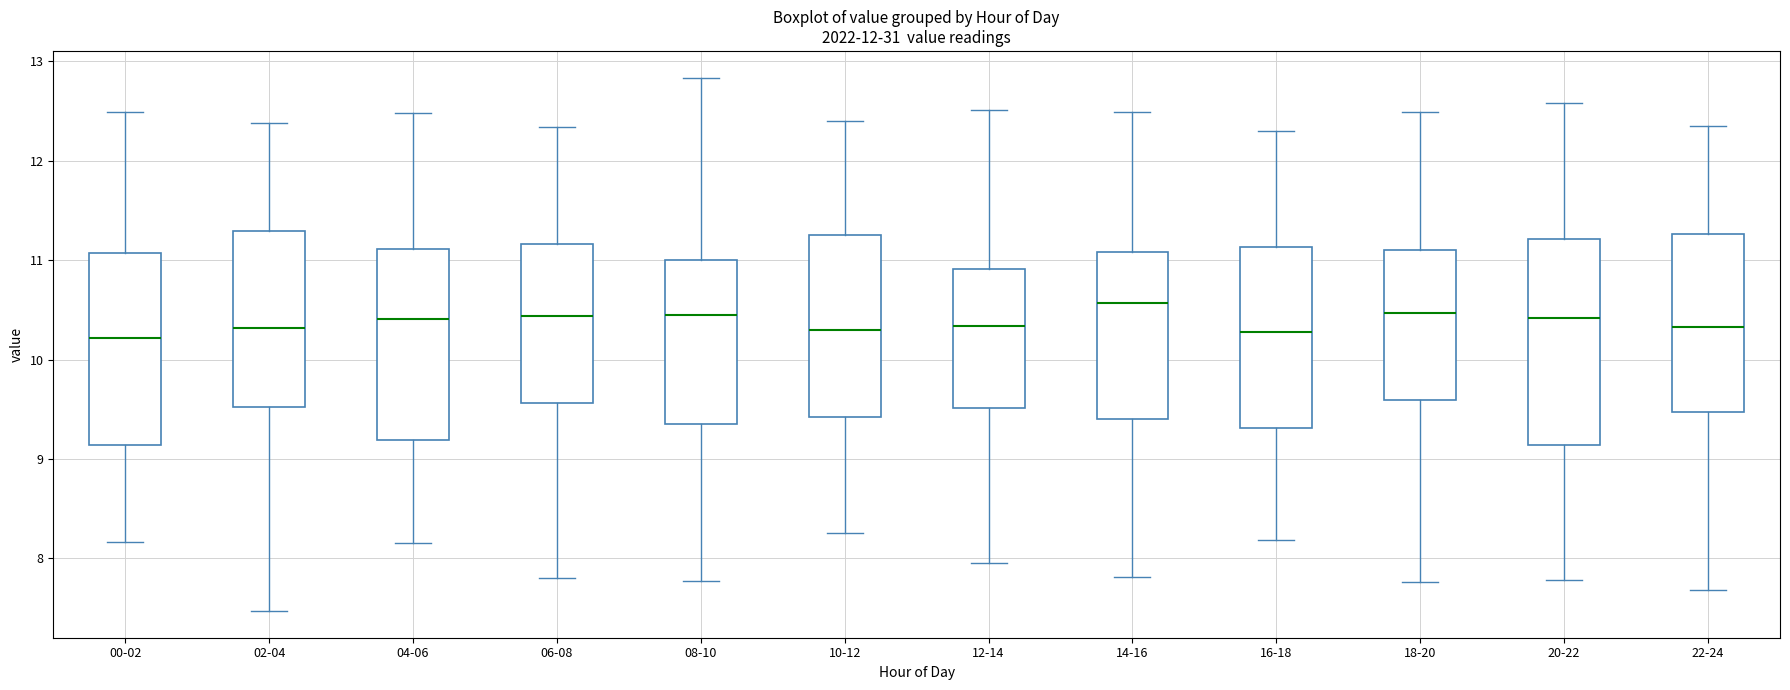

Reading left to right, transcribe this box plot: for each box, give where its median line is, the range the box spans, and where its two whiskers end, as read against the y-axis. The values are not printed on the chart, so give them approximately, as read against the axis.

00-02: median 10.2, box 9.1 to 11.1, whiskers 8.2 to 12.5
02-04: median 10.3, box 9.5 to 11.3, whiskers 7.5 to 12.4
04-06: median 10.4, box 9.2 to 11.1, whiskers 8.2 to 12.5
06-08: median 10.4, box 9.6 to 11.2, whiskers 7.8 to 12.3
08-10: median 10.5, box 9.4 to 11.0, whiskers 7.8 to 12.8
10-12: median 10.3, box 9.4 to 11.3, whiskers 8.3 to 12.4
12-14: median 10.3, box 9.5 to 10.9, whiskers 8.0 to 12.5
14-16: median 10.6, box 9.4 to 11.1, whiskers 7.8 to 12.5
16-18: median 10.3, box 9.3 to 11.1, whiskers 8.2 to 12.3
18-20: median 10.5, box 9.6 to 11.1, whiskers 7.8 to 12.5
20-22: median 10.4, box 9.1 to 11.2, whiskers 7.8 to 12.6
22-24: median 10.3, box 9.5 to 11.3, whiskers 7.7 to 12.4